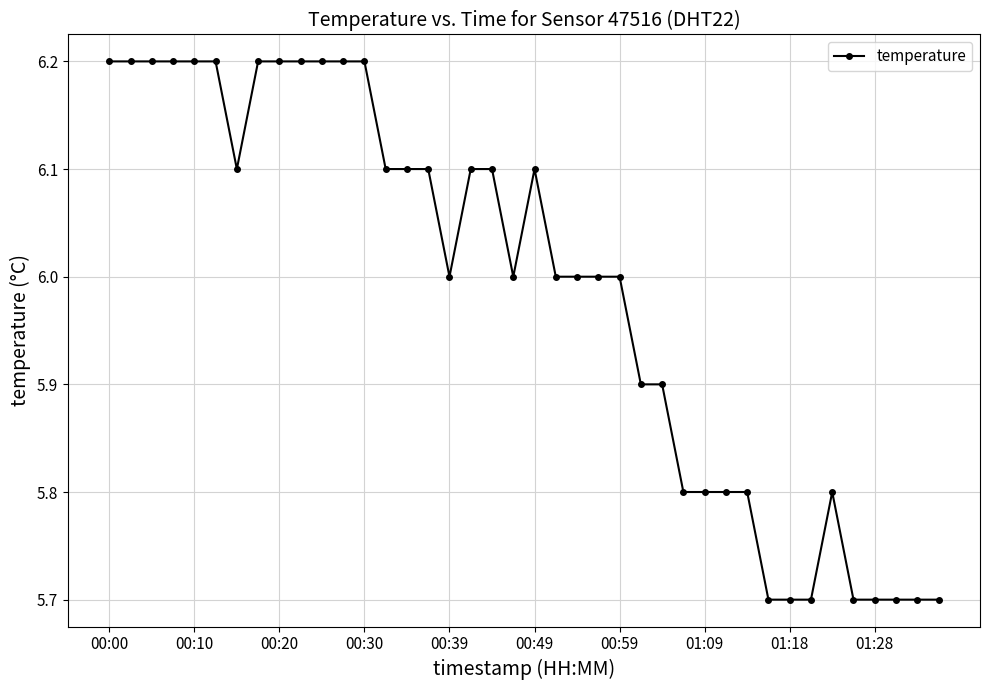

Count the number of data series in this chart.

1